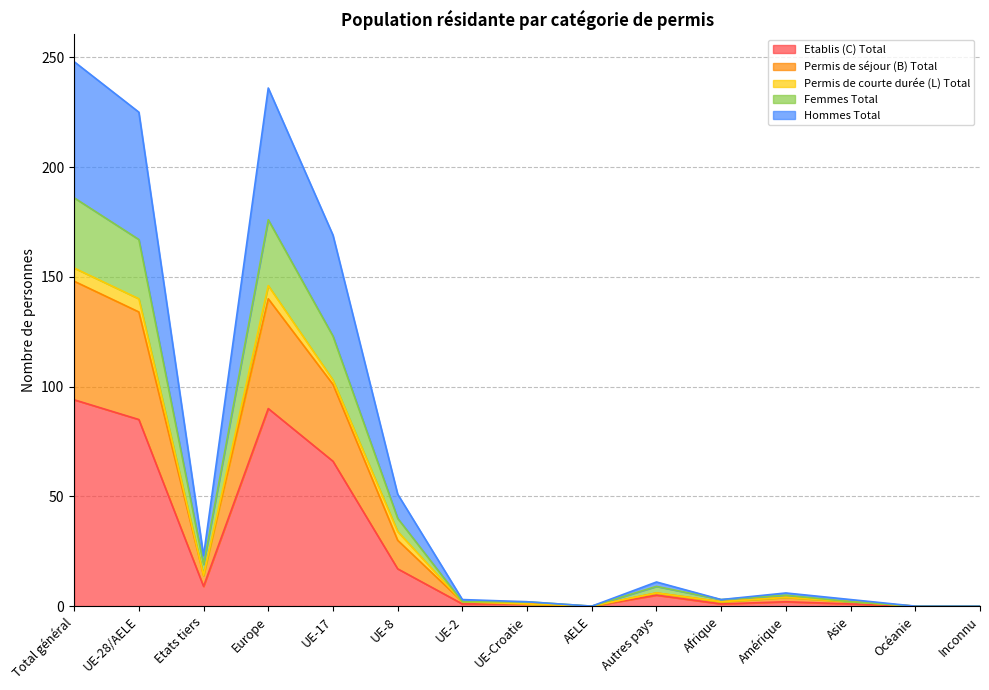

At how many categories does at least one series exceed 43?

4